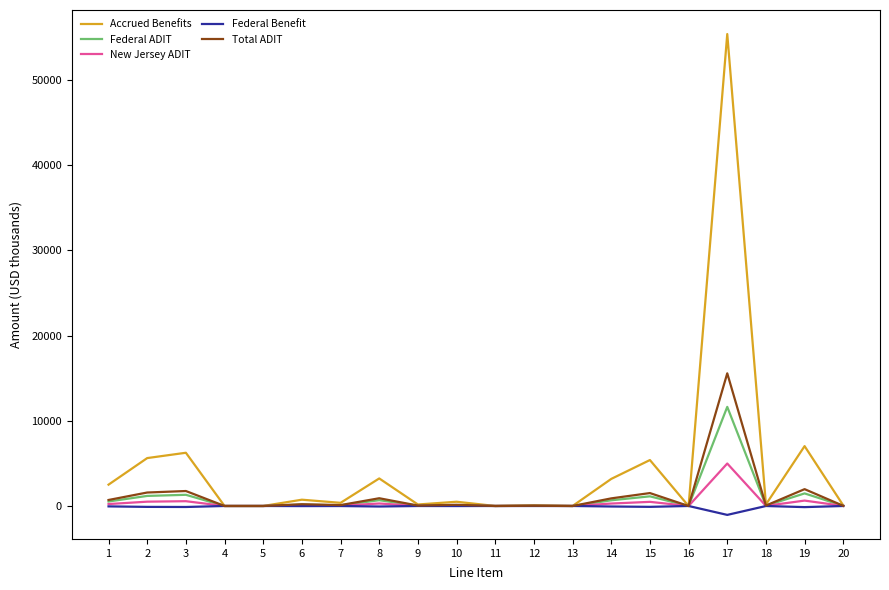

True or false: New Jersey ADIT has more than 1 interior local peaks.

True